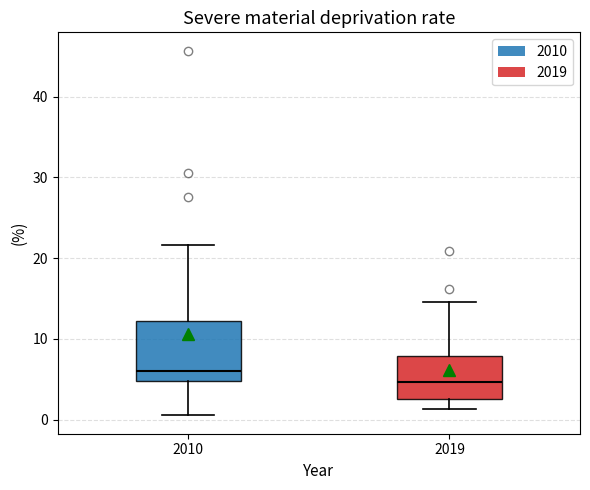

Which box's median line is the lowest?

2019